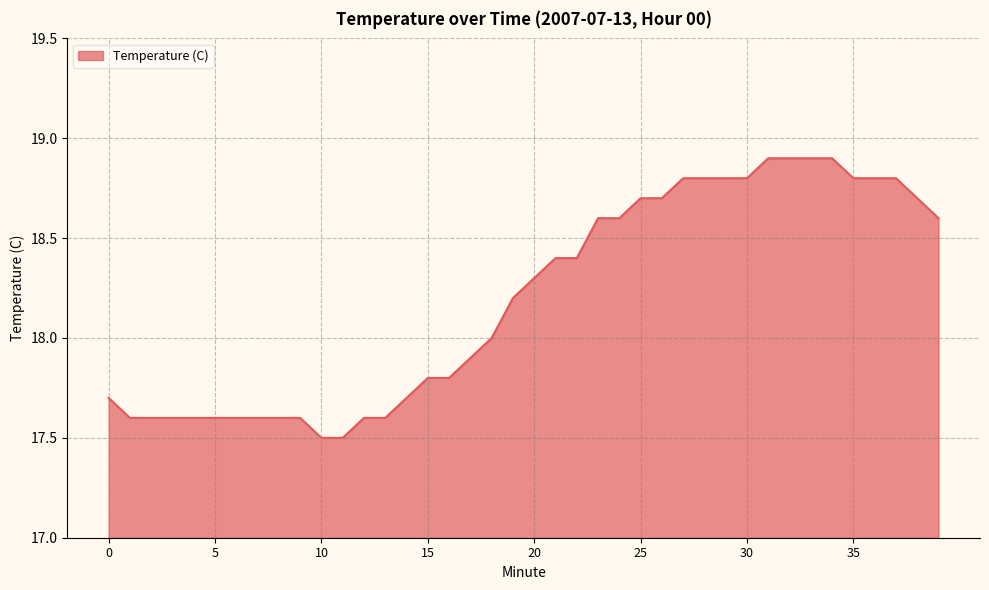

What is the minimum value shown in the chart?

17.5